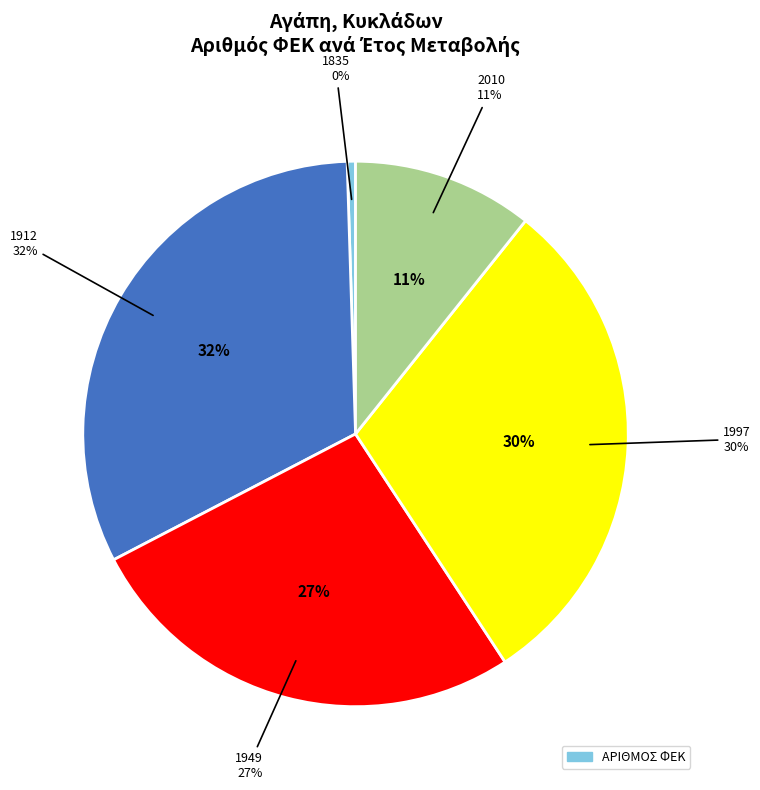

Does any single category account for the majority?

No